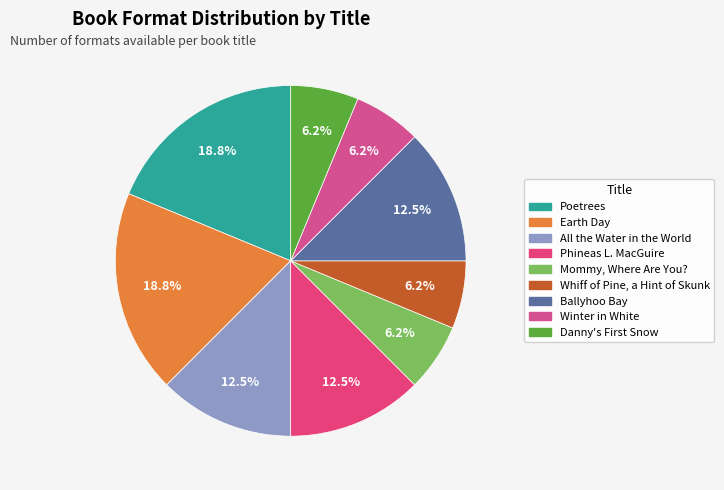

How many segments does this pie chart have?

9